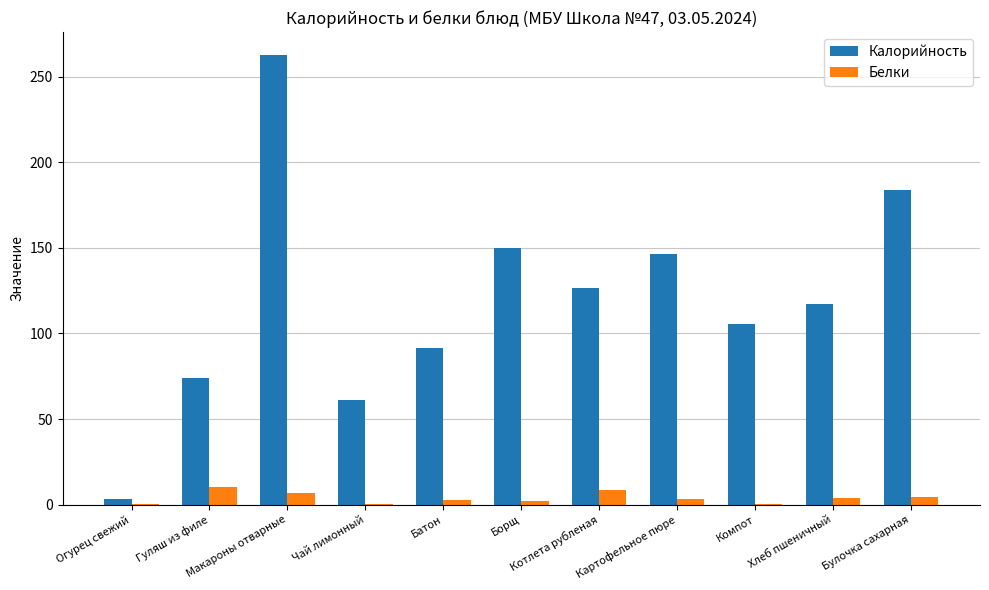

Which series has the largest total across all categories?

Калорийность